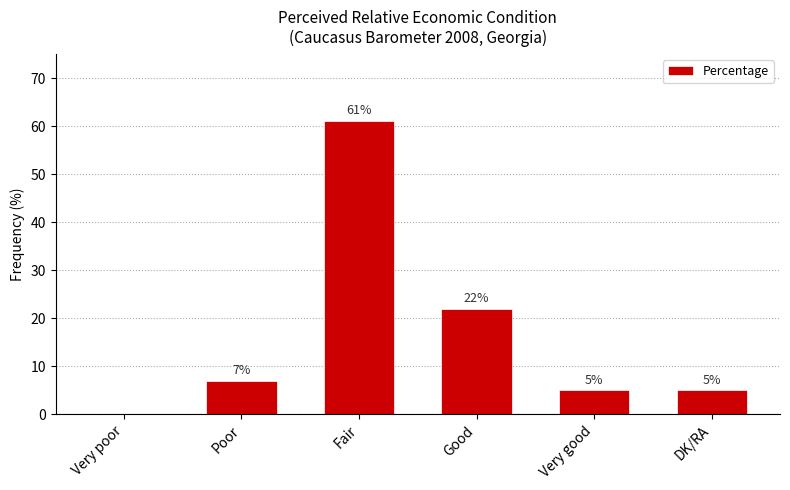

Reading left to right, extract all data points from this chart.

Very poor=0	Poor=7	Fair=61	Good=22	Very good=5	DK/RA=5